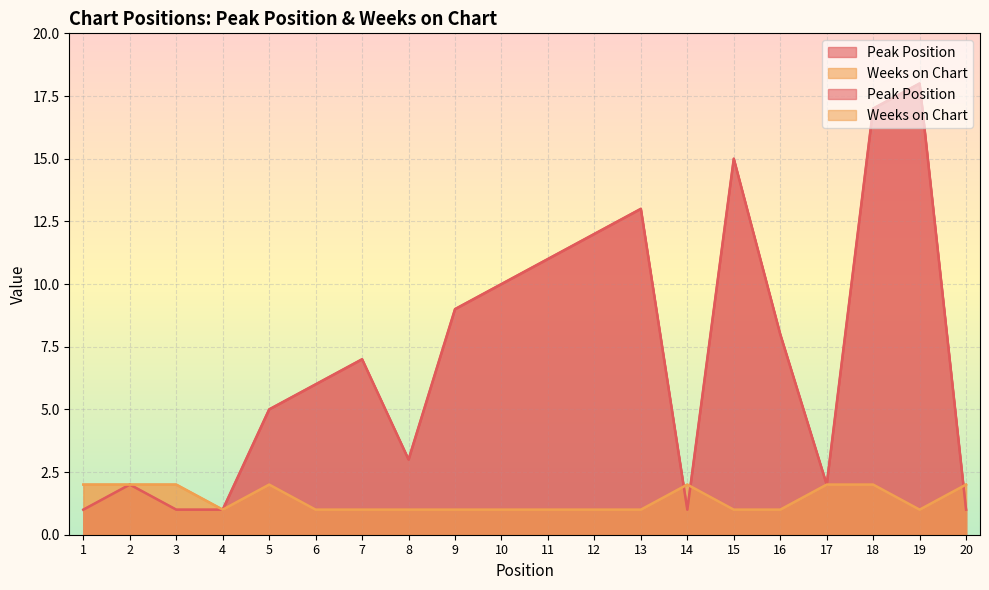

The value of Peak Position at 14 is 1. True or false?

False